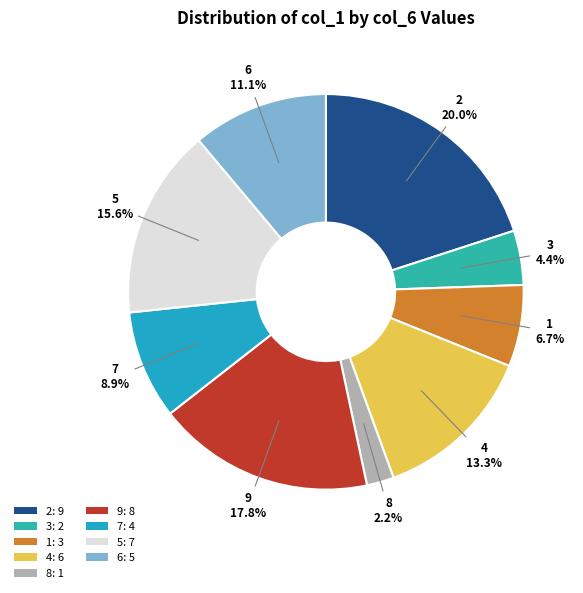

How many slices are in this pie chart?

9